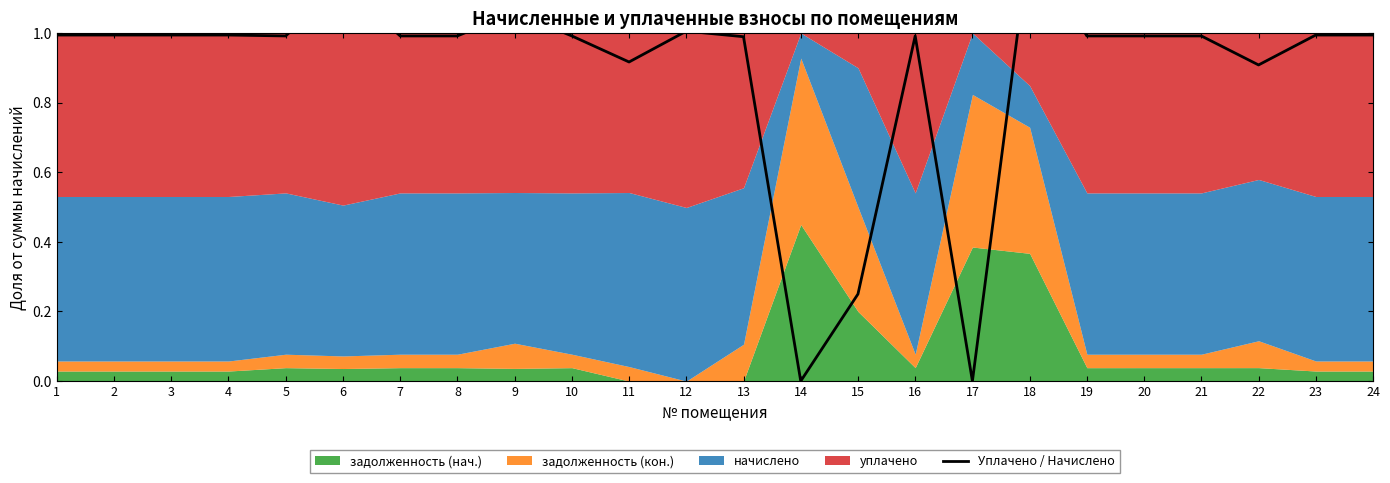

Reading left to right, transcribe all the data shown in this chart.

1.0	1.0	1.0	1.0	1.0	1.1	1.0	1.0	1.1	1.0	0.9	1.0	1.0	0.0	0.2	1.0	0.0	1.3	1.0	1.0	1.0	0.9	1.0	1.0